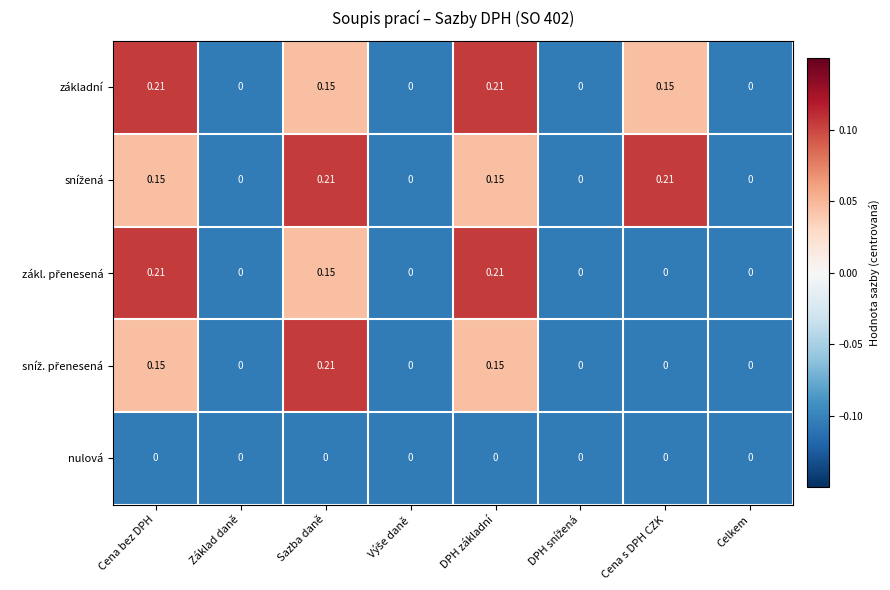

Is the value of základní at Cena bez DPH greater than the value of nulová at Sazba daně?

Yes